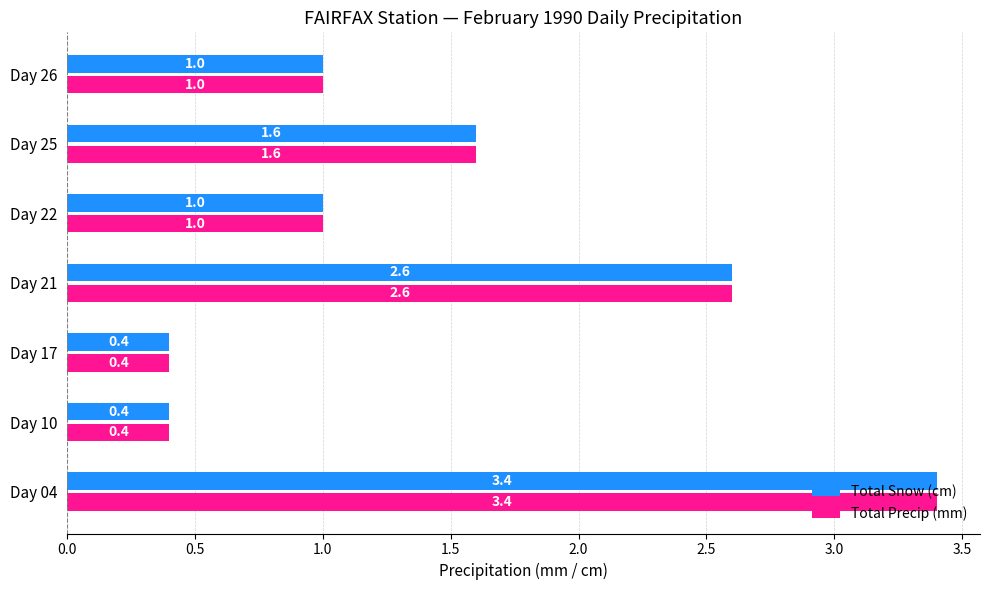

What is the difference between the maximum and minimum values in the Total Snow (cm) series?

3.0